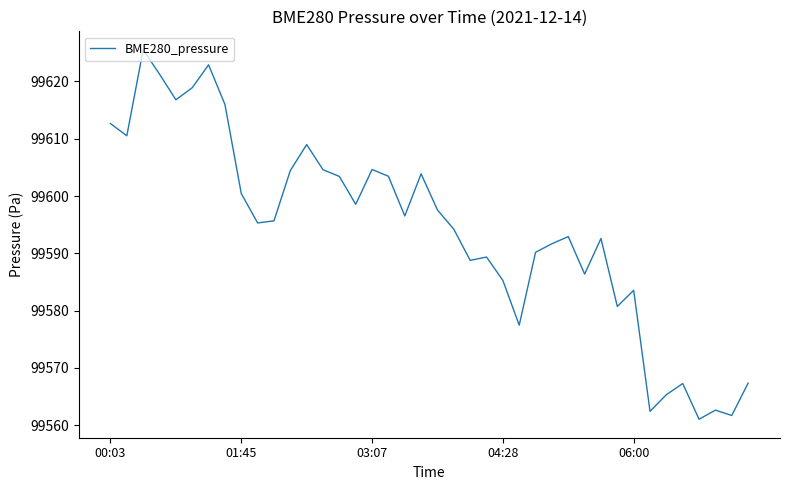

What is the greatest value displayed?

99625.5